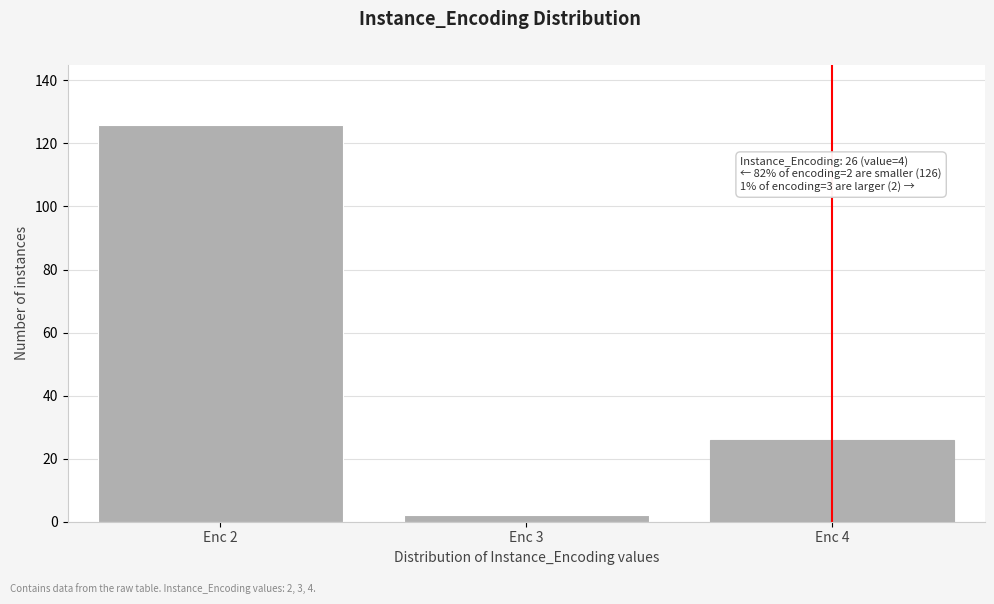

Reading left to right, transcribe all the data shown in this chart.

Enc 2=126	Enc 3=2	Enc 4=26